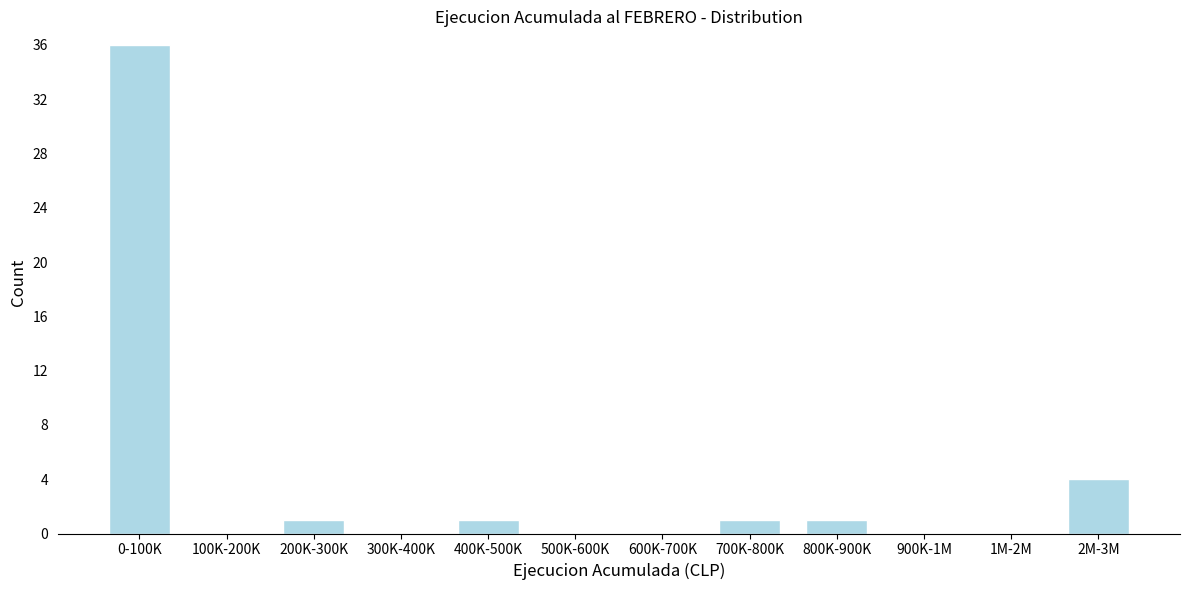

Reading left to right, list all the values displayed in this chart.

0-100K=36	100K-200K=0	200K-300K=1	300K-400K=0	400K-500K=1	500K-600K=0	600K-700K=0	700K-800K=1	800K-900K=1	900K-1M=0	1M-2M=0	2M-3M=4